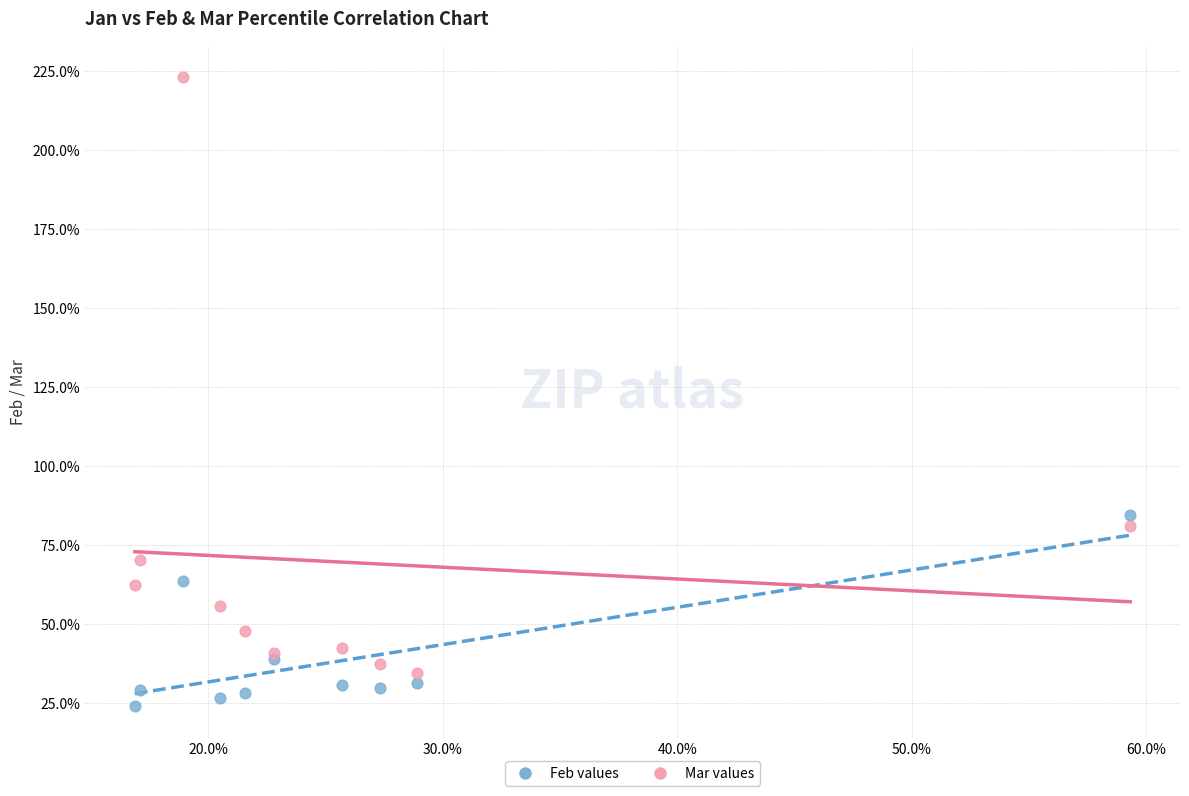

Which series reaches the maximum Y coordinate?

Mar values